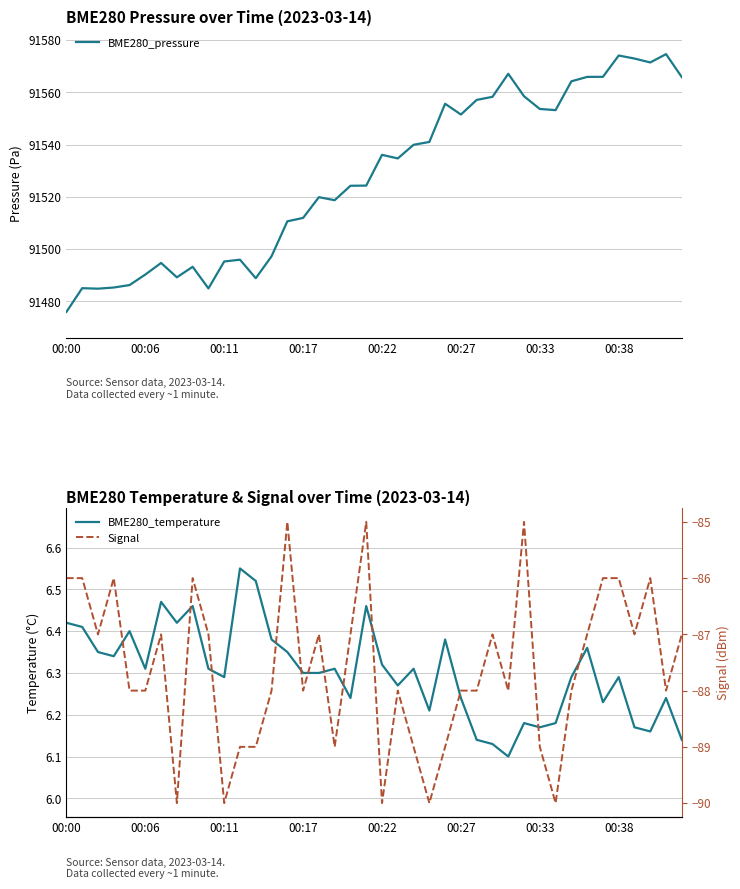

In BME280_pressure, how many points are lower than both neighbors (excluding endpoints)?

9